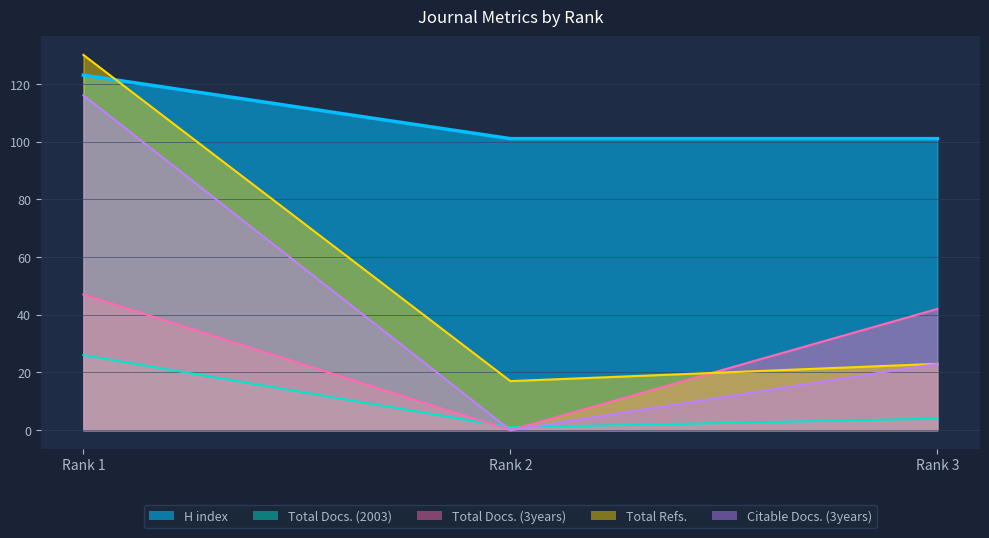

At how many categories does at least one series exceed 24?

3